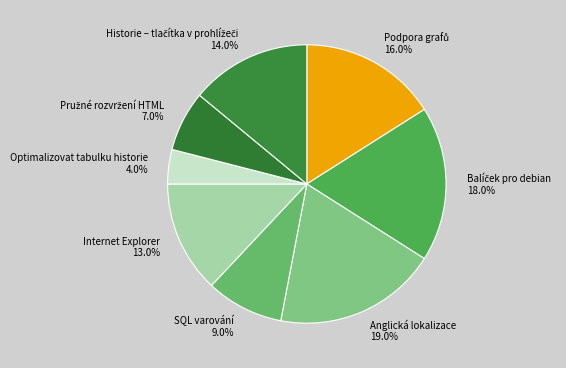

Is there any slice that represents more than half of the pie?

No